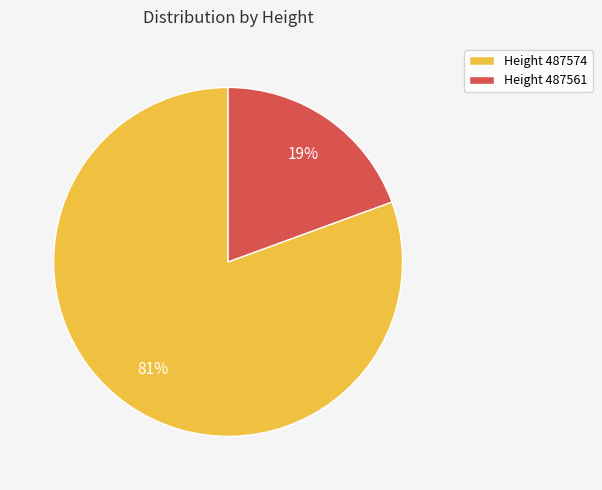

Does any single category account for the majority?

Yes